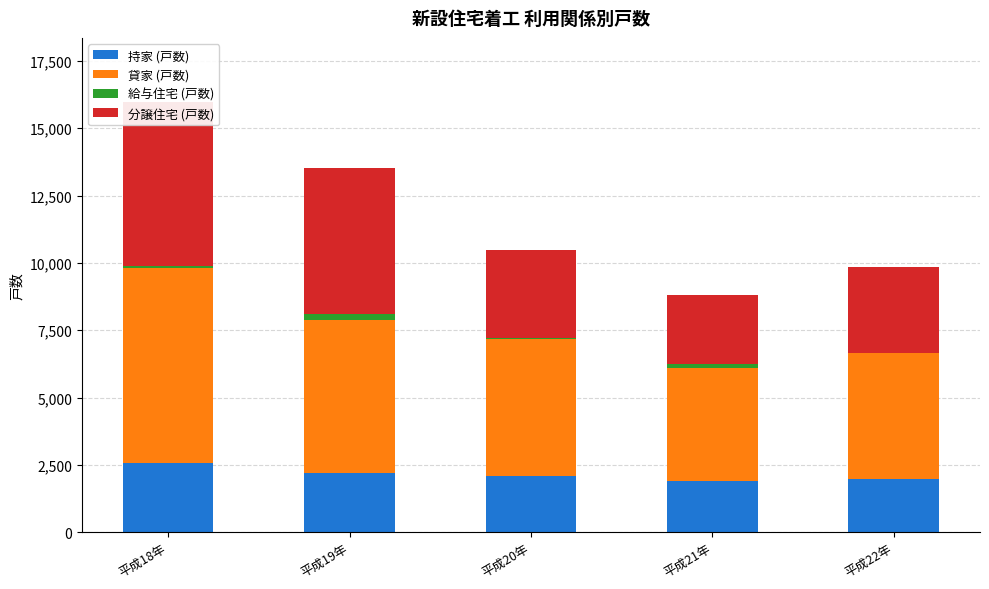

What is the sum of the 持家 (戸数) values at 平成20年 and 平成19年?

4278